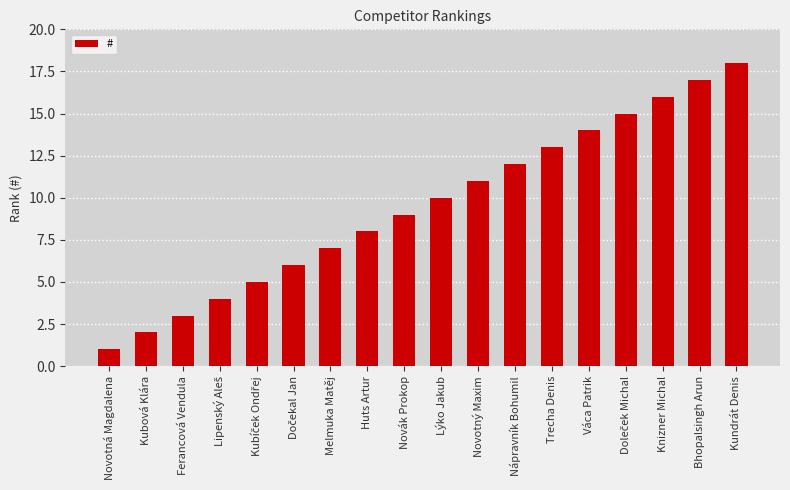

How many data points are less than 10?

9